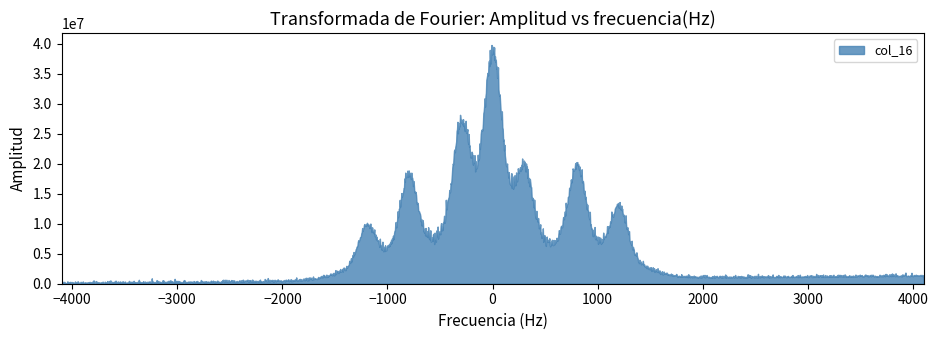

Does the chart have visible grid lines?

No